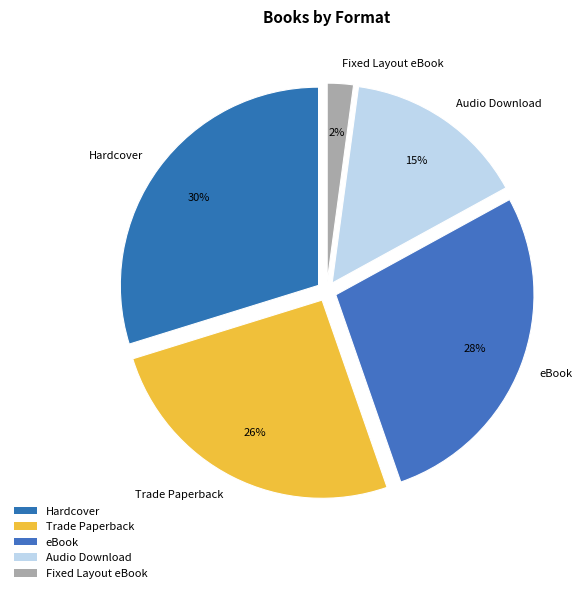

Does any single category account for the majority?

No